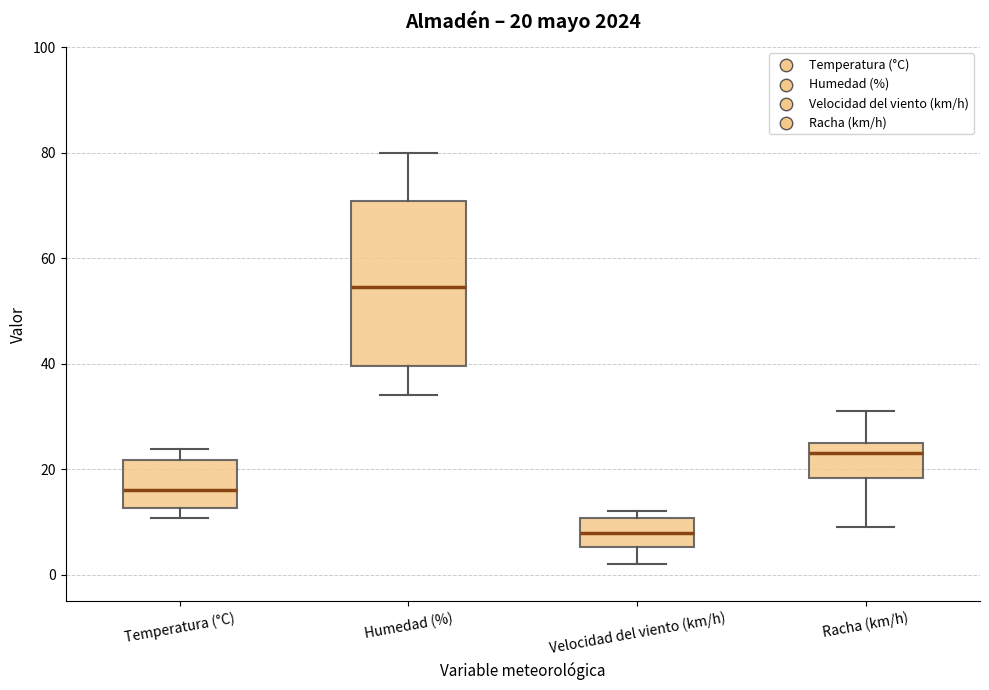

Which box is the tallest, from its lower edge to its upper edge?

Humedad (%)